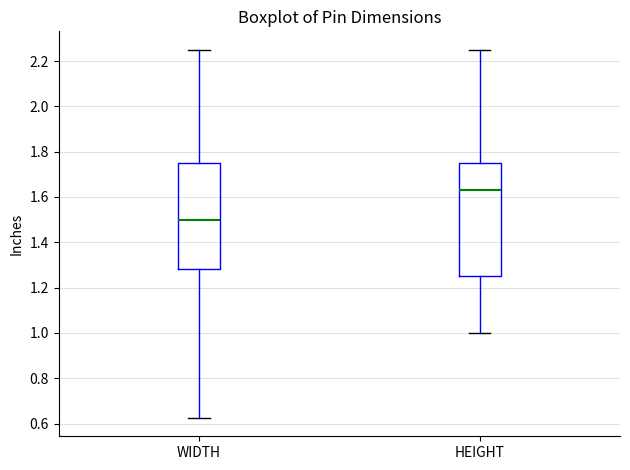

Comparing the boxes themselves (not the whiskers), which one is the tallest?

HEIGHT